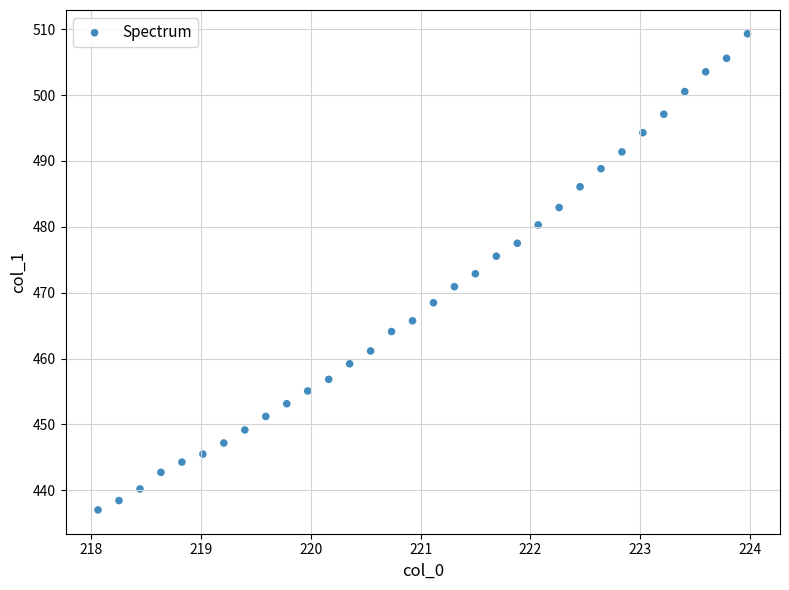

What is the range of Y values (max minus min)?

72.3